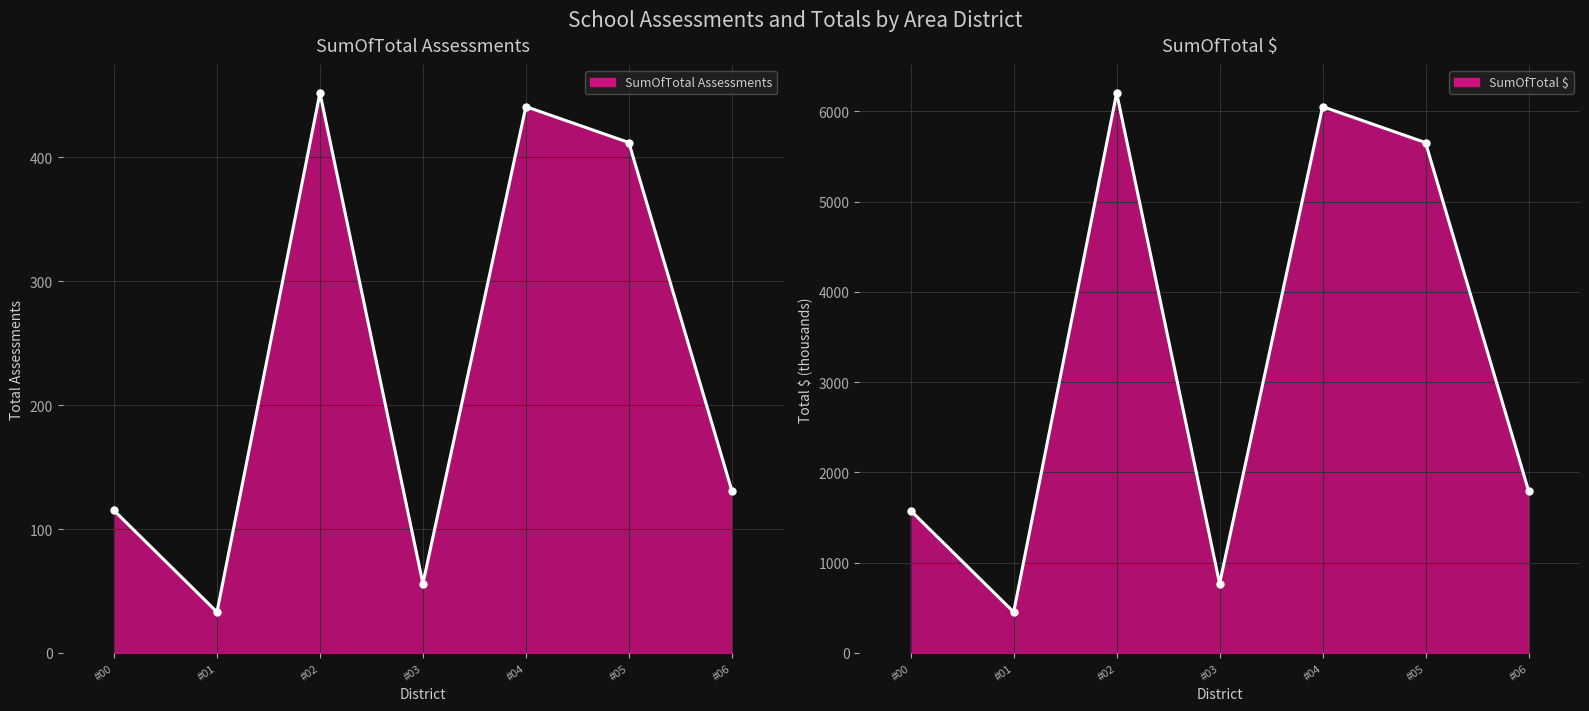

True or false: SumOfTotal Assessments (line) and SumOfTotal $ (line) cross at least once.

False